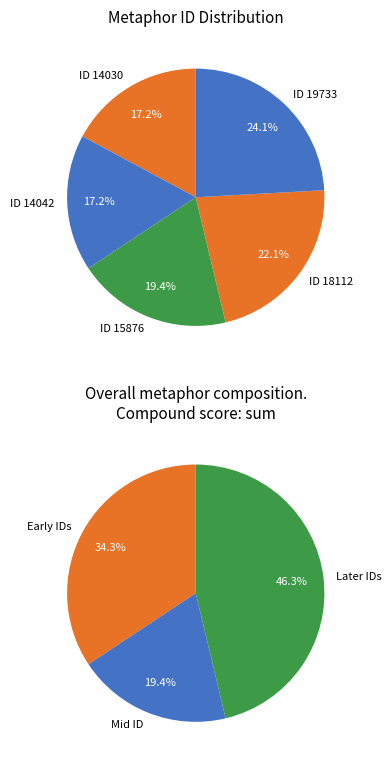

To the nearest percent, what is the difference between the largest and smallest slice percentages?

7%